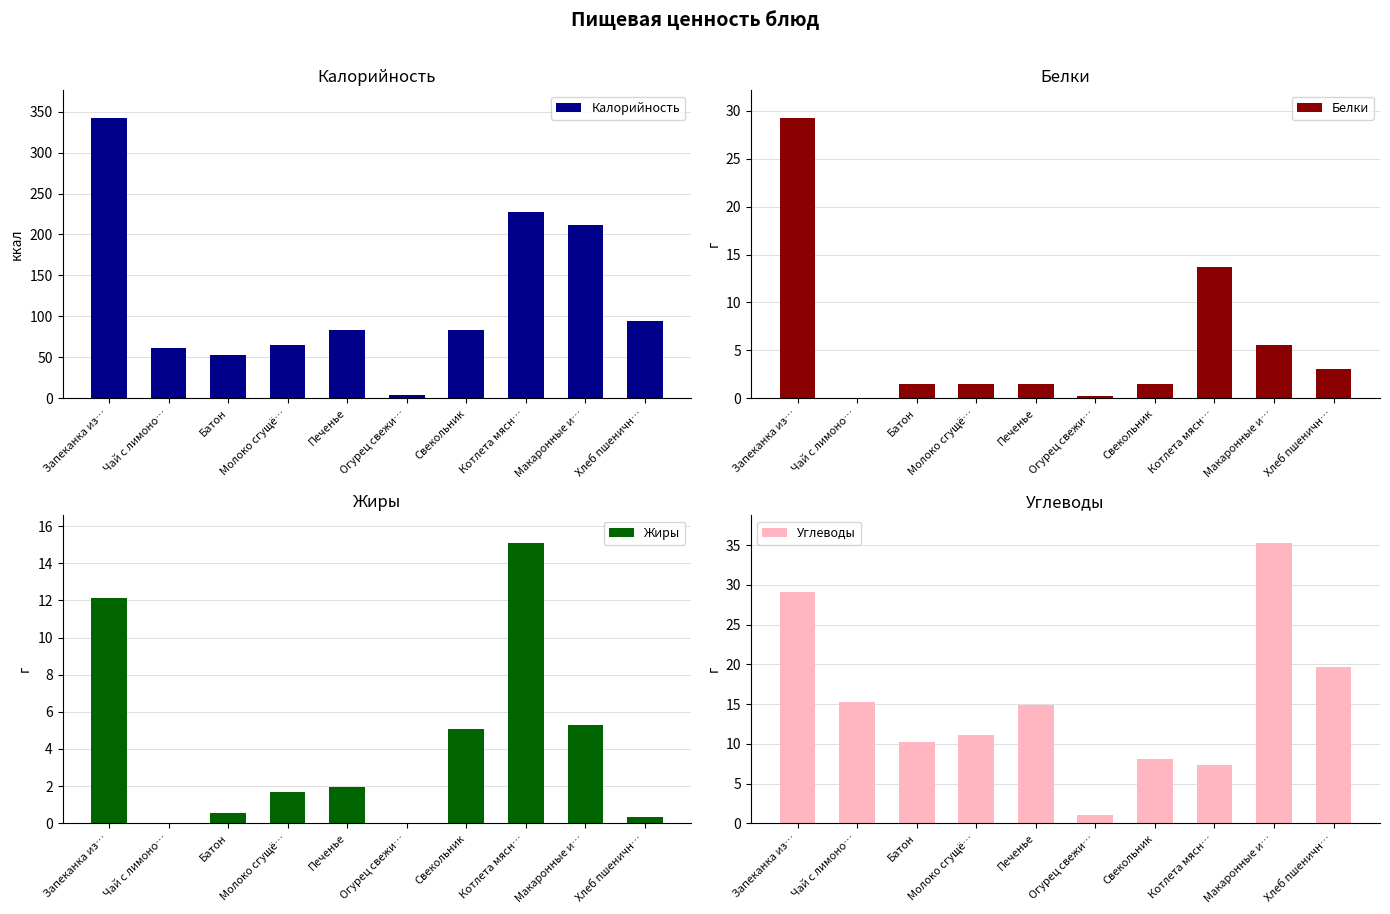

True or false: Калорийность has a value of 65.6 at Молоко сгущё….

True